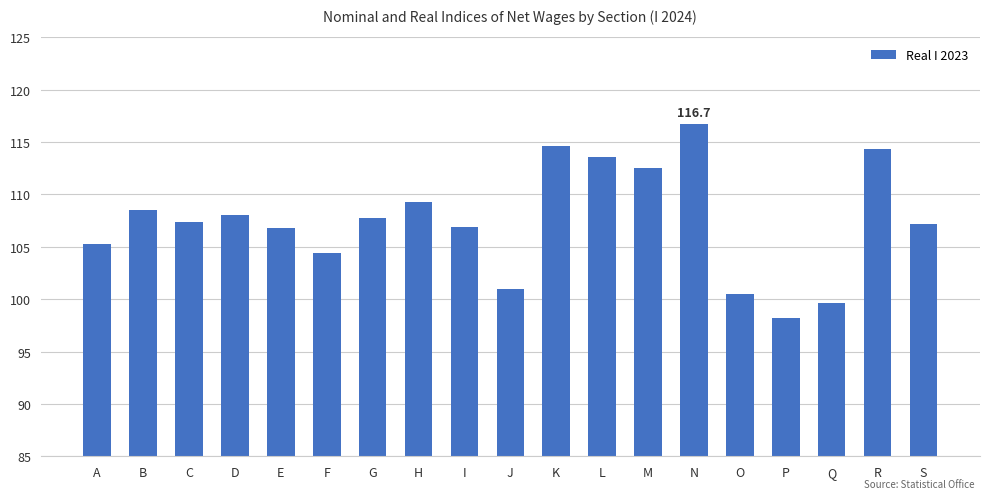

At which category does the chart reach its minimum across all series?

P